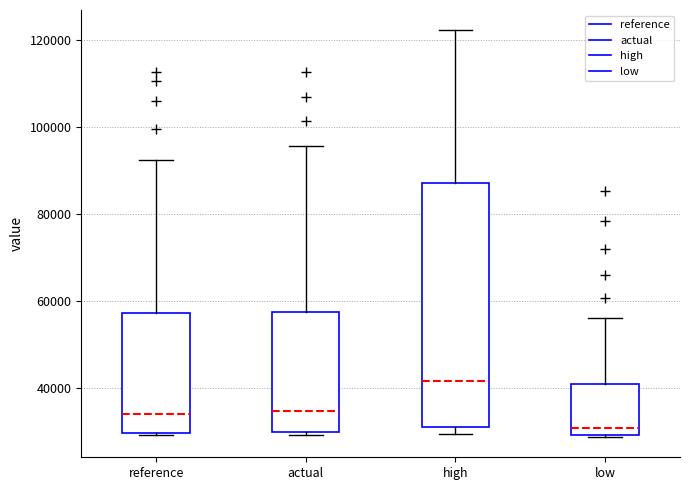

Which box has the lowest median line?

low